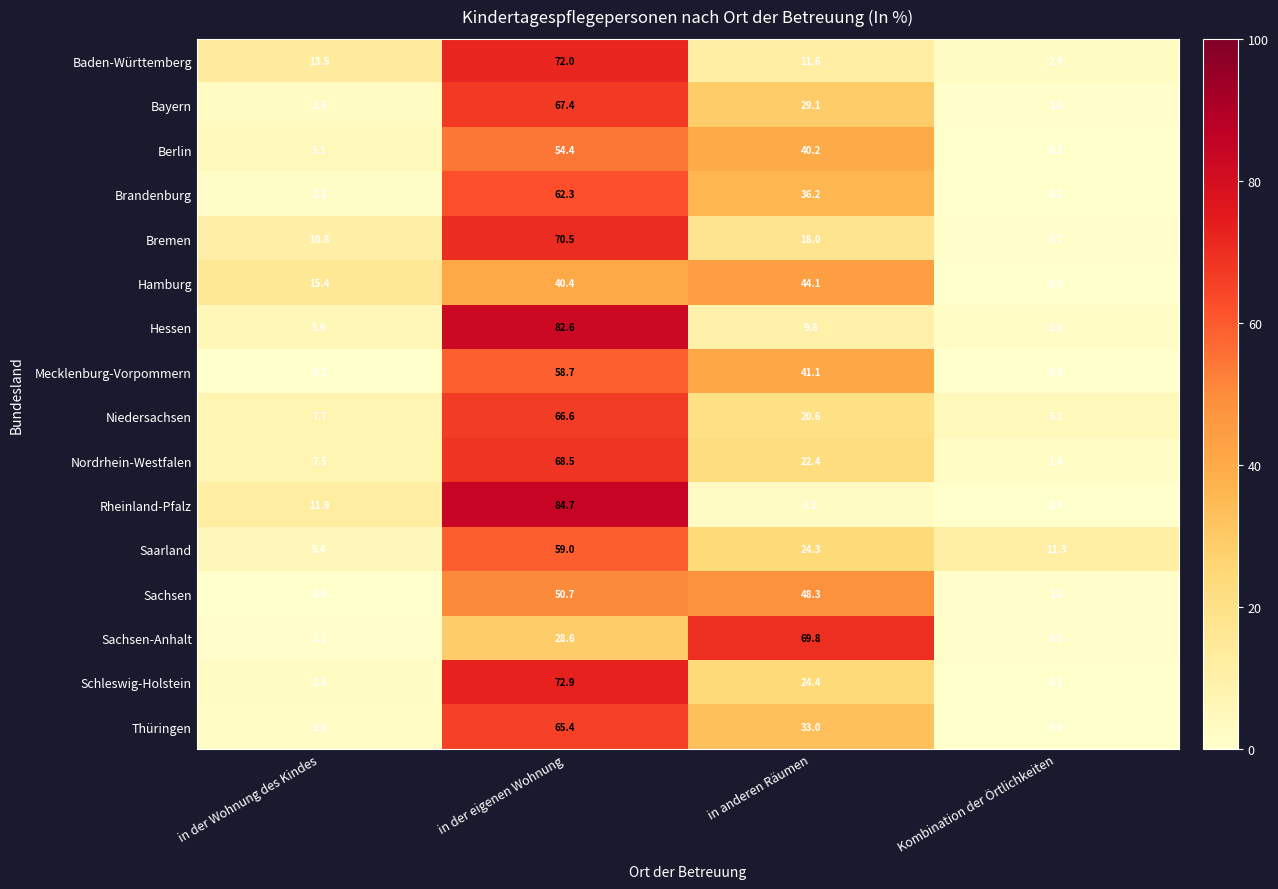

At which category is the sum across all series the highest?

in der eigenen Wohnung